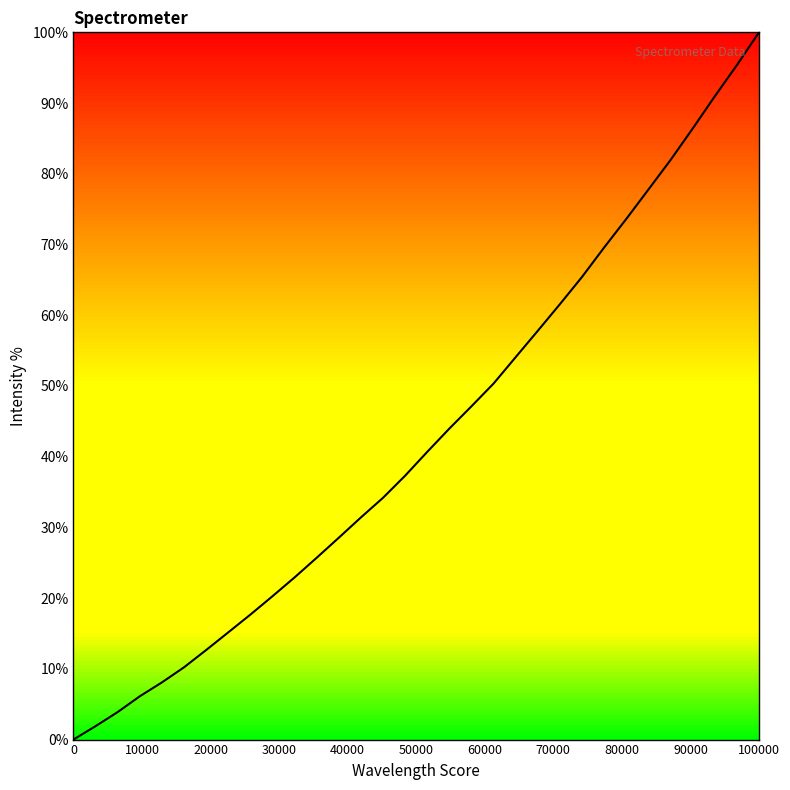

The value at 100000 is 100.0. True or false?

True